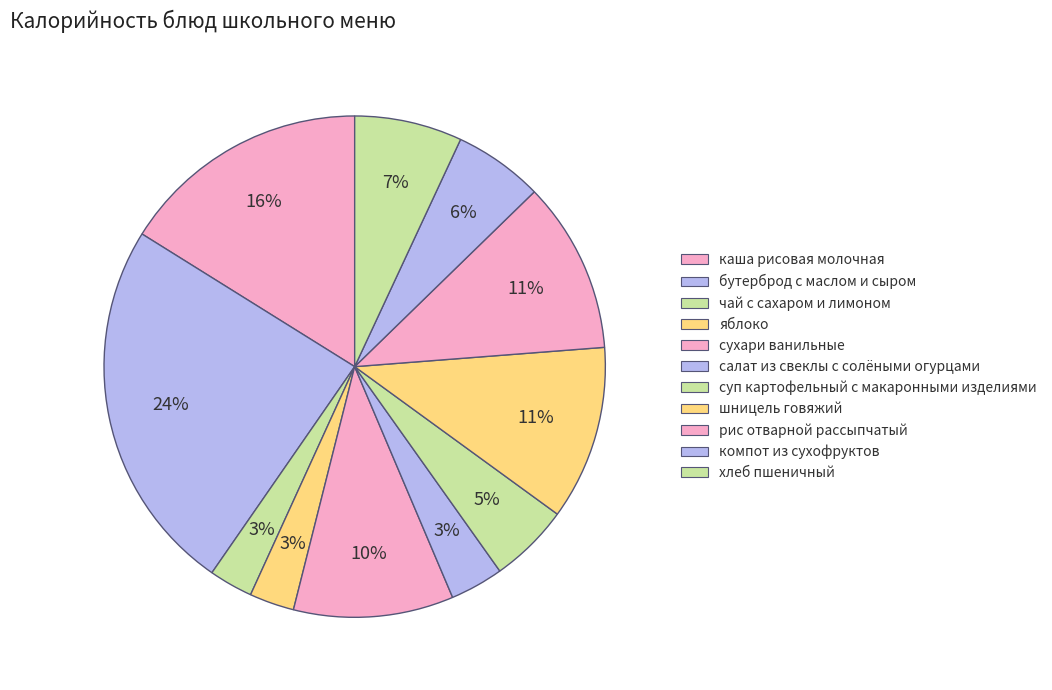

To the nearest percent, what is the difference between the рис отварной рассыпчатый and каша рисовая молочная slice percentages?

5%